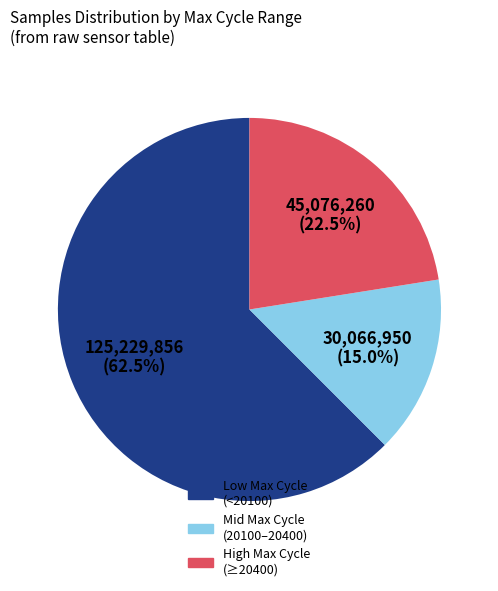

Is there any slice that represents more than half of the pie?

Yes